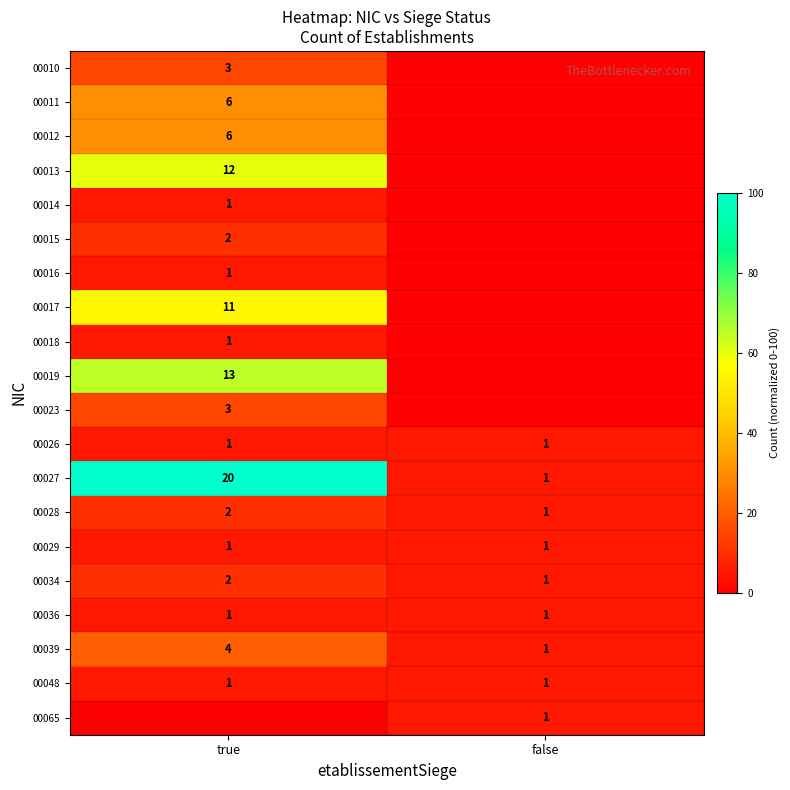

At which category does the chart reach its minimum across all series?

false